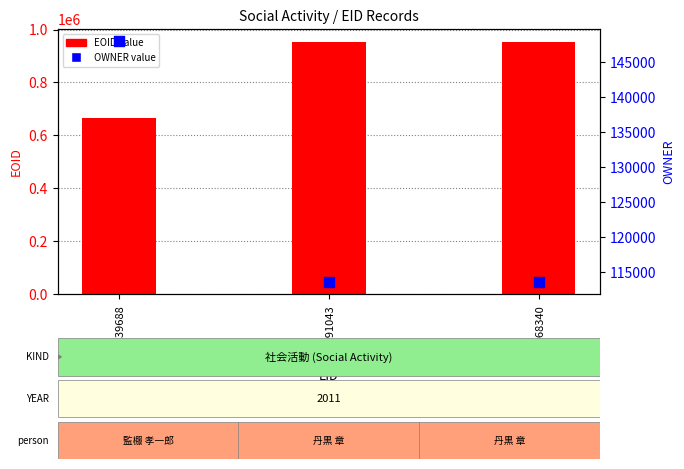

What is the total value across all series at EID_239688?

815119